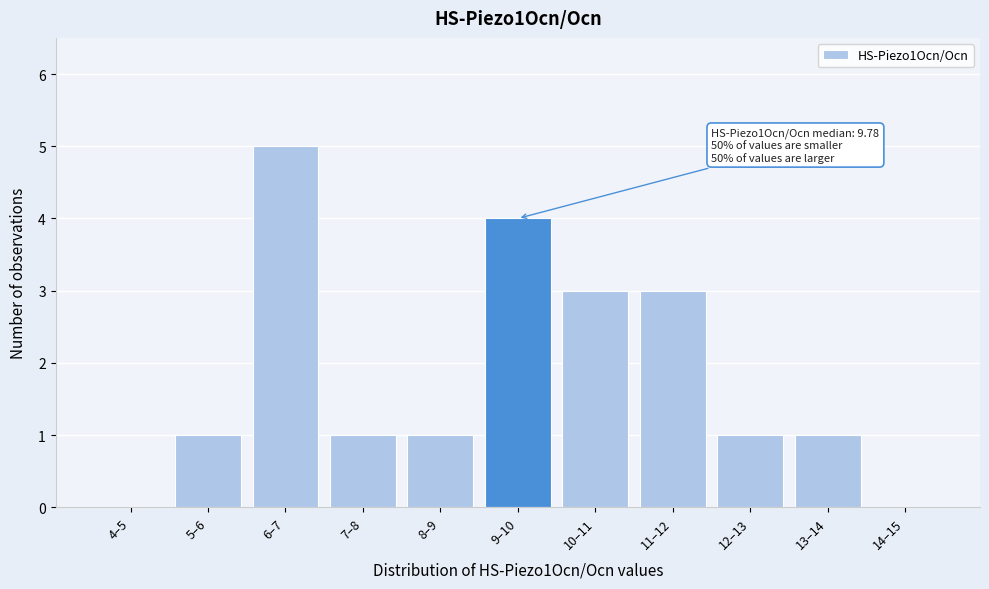

Reading right to left, list all the values displayed in this chart.

14–15=0	13–14=1	12–13=1	11–12=3	10–11=3	9–10=4	8–9=1	7–8=1	6–7=5	5–6=1	4–5=0